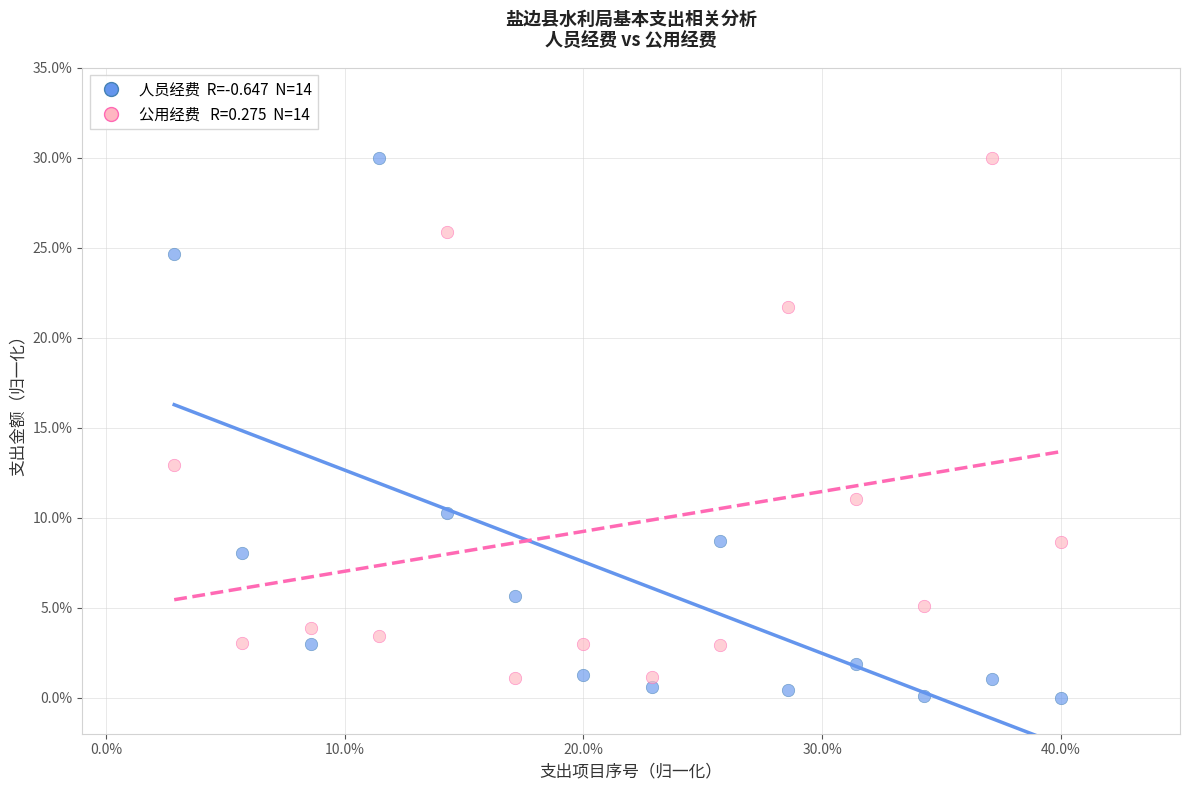

Across all data points, what is the range of X values (max minus min)?

37.1